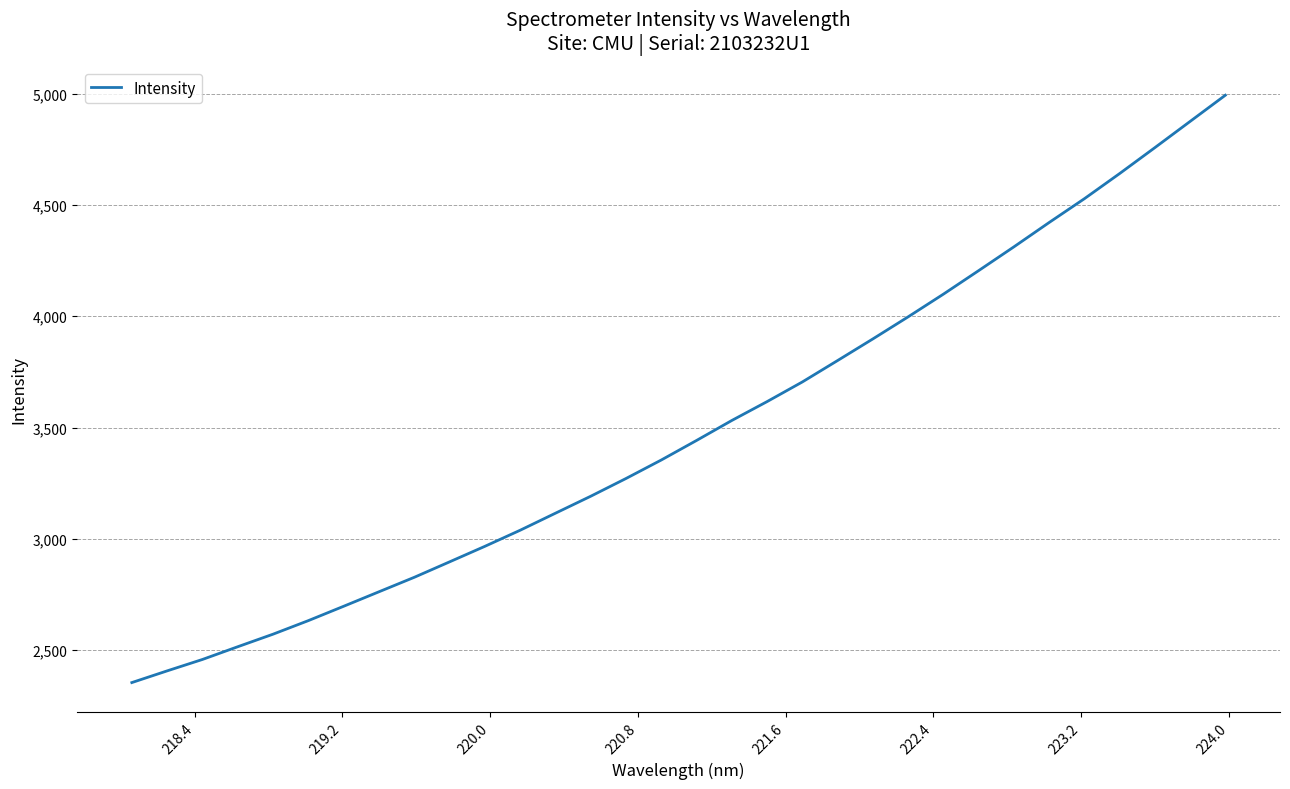

What is the minimum value shown in the chart?

2354.8